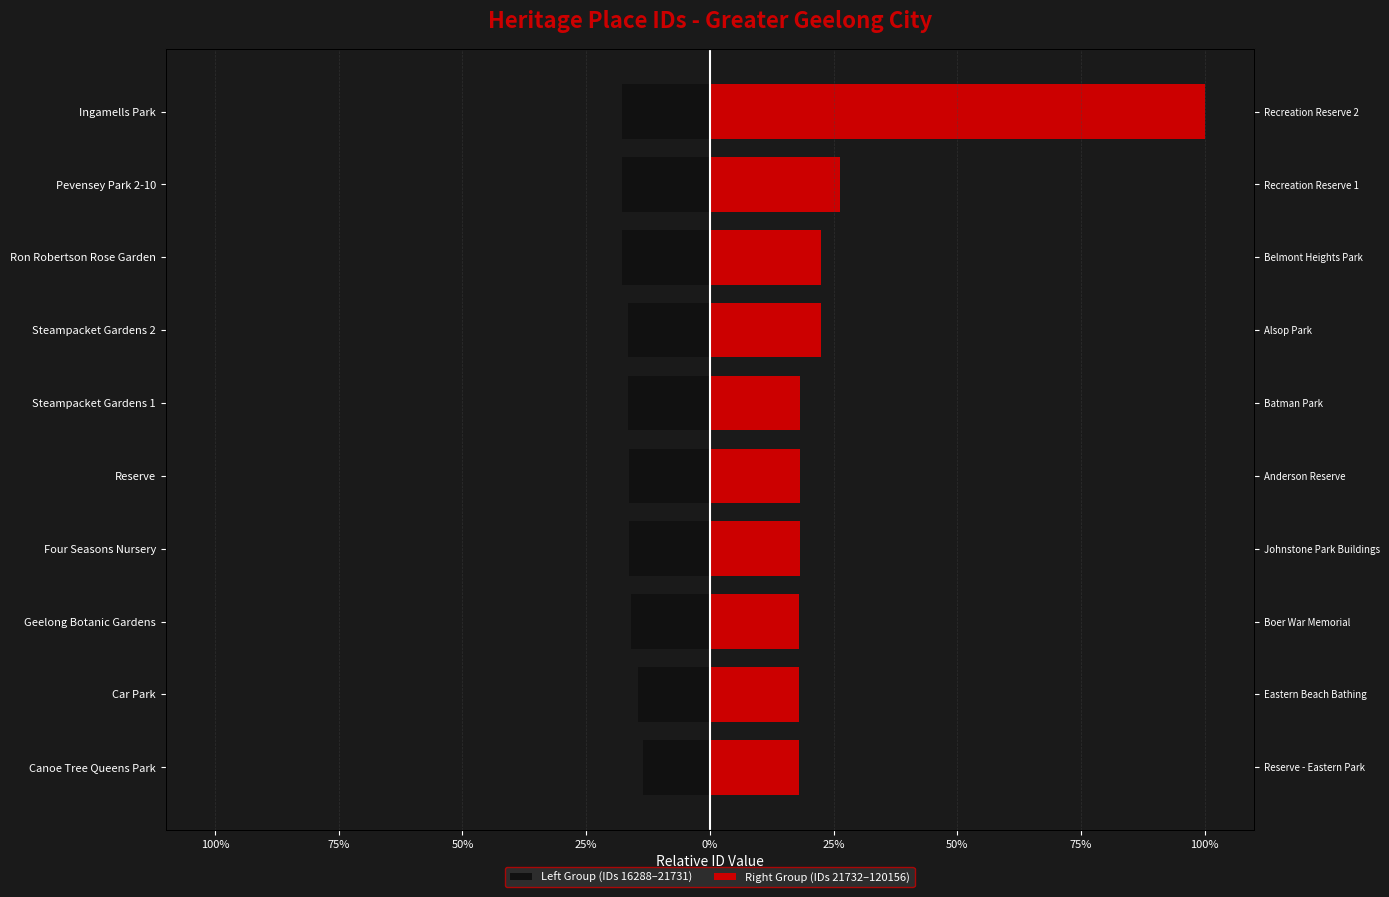

Rank the series at Car Park from lowest to highest value.

Left Group (IDs 16288–21731), Right Group (IDs 21732–120156)